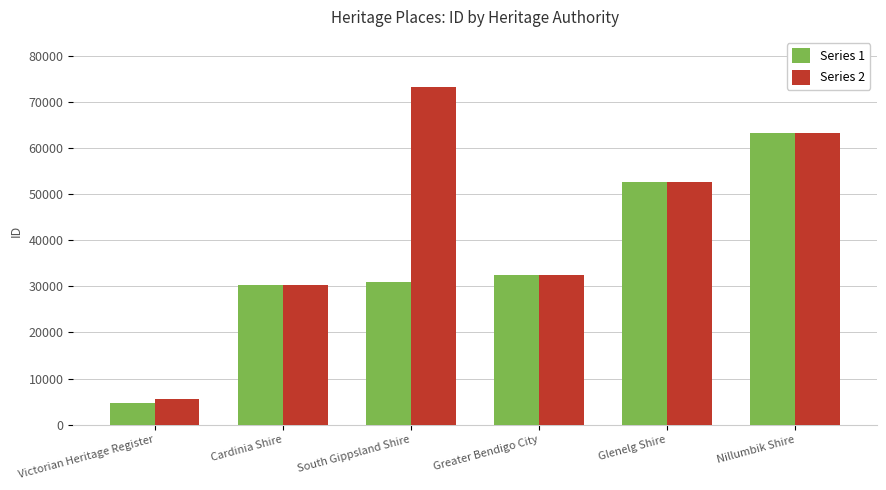

List the labels in order of Series 1 value, smallest first.

Victorian Heritage Register, Cardinia Shire, South Gippsland Shire, Greater Bendigo City, Glenelg Shire, Nillumbik Shire